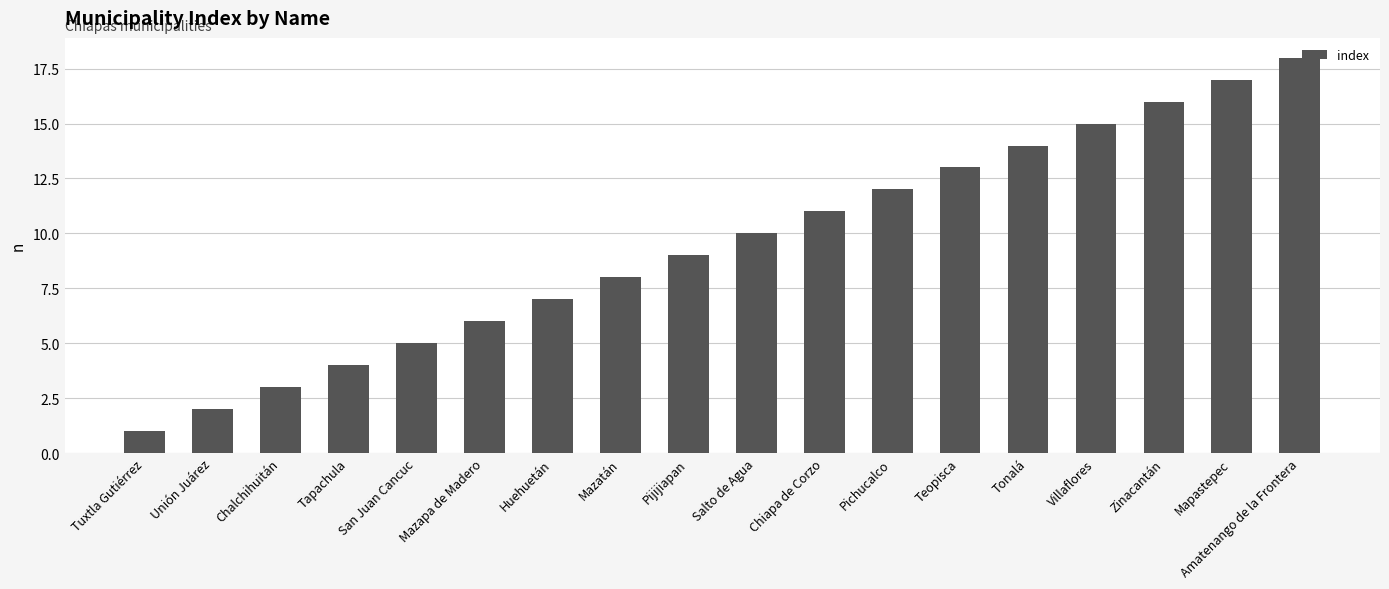

Reading left to right, what are all the values shown in this chart?

1	2	3	4	5	6	7	8	9	10	11	12	13	14	15	16	17	18